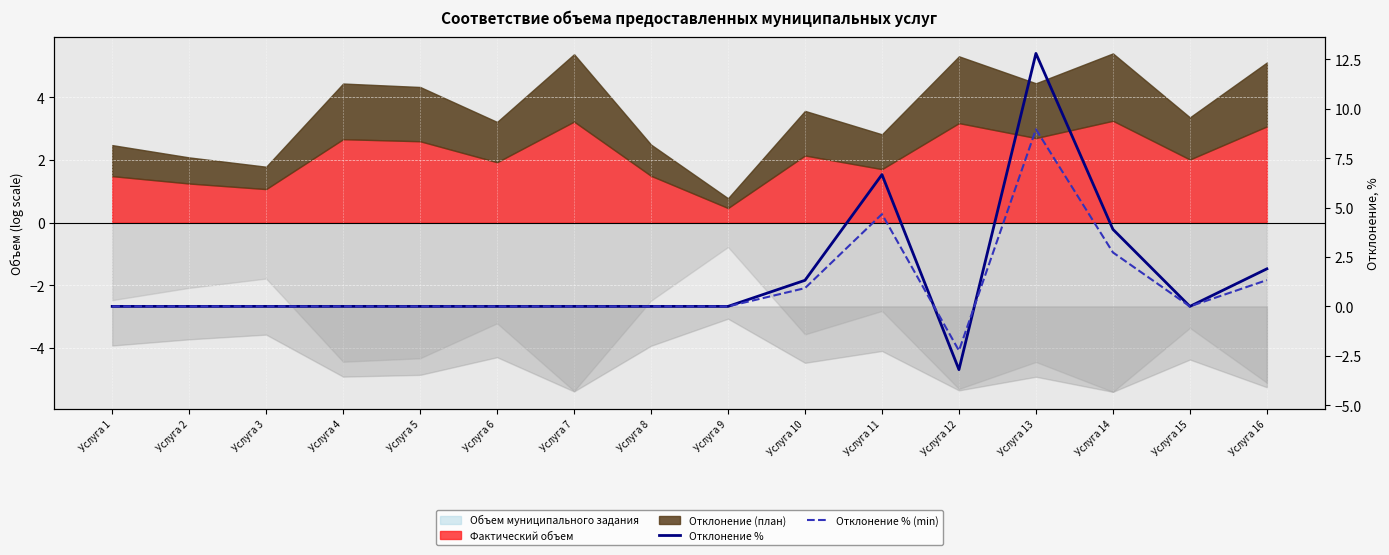

How many positive values does the Отклонение % (min) series have?

5